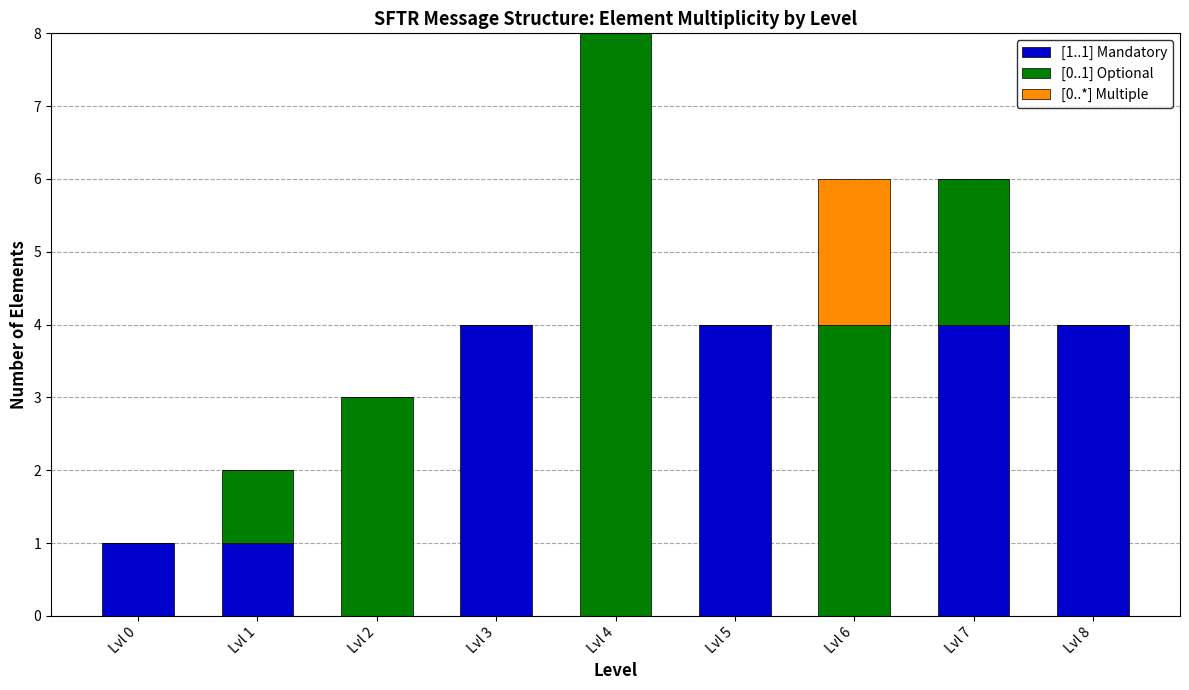

How many series are shown in this chart?

3